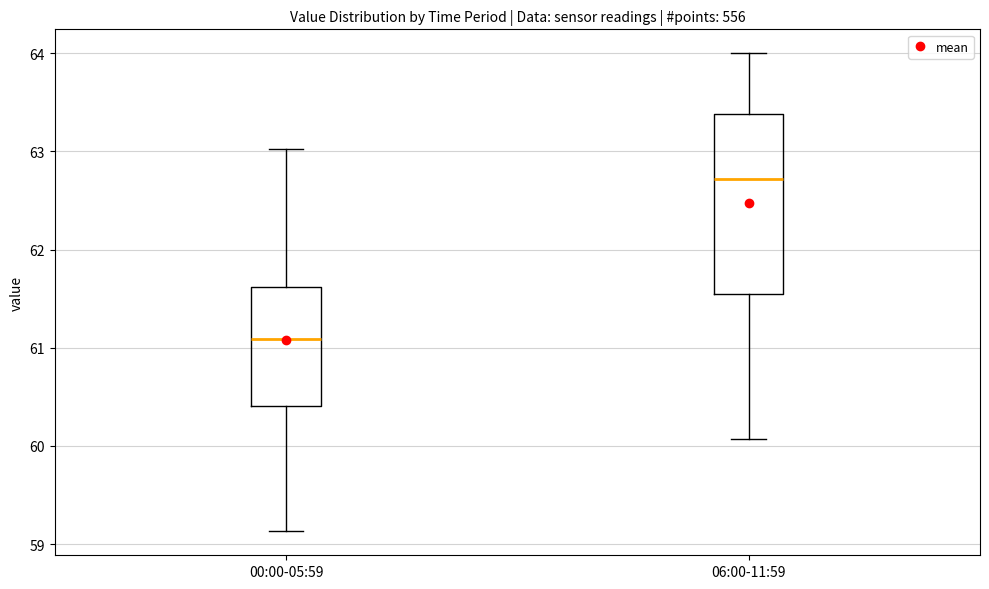

Which box's median line is the lowest?

00:00-05:59